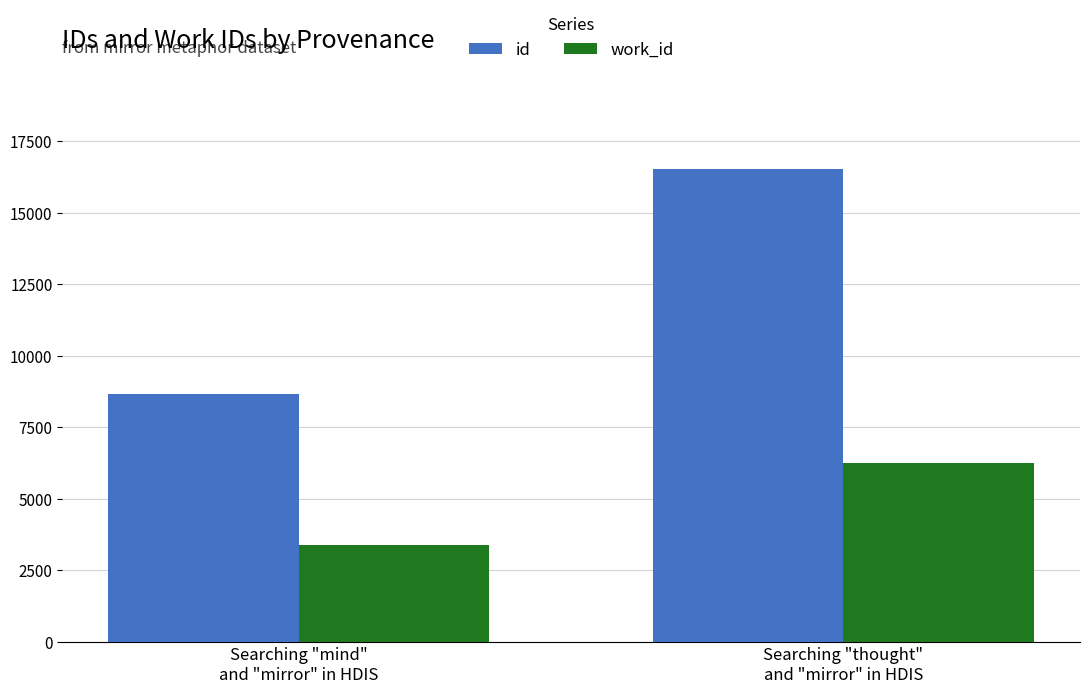

List the series in order of their overall mean, lowest first.

work_id, id